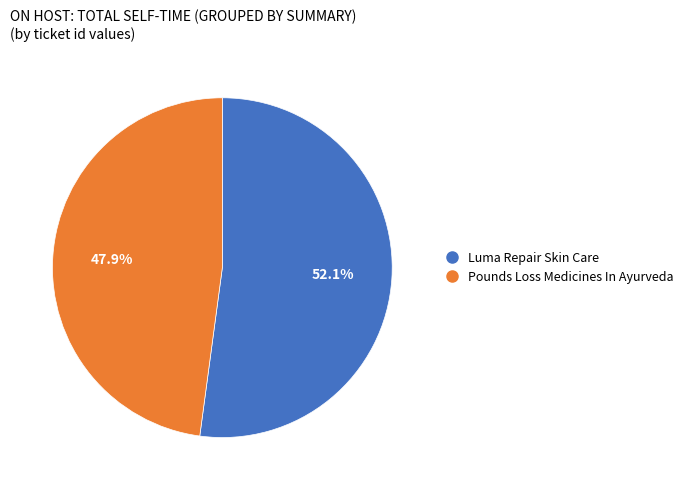

To the nearest percent, what portion does Pounds Loss Medicines In Ayurveda represent?

48%